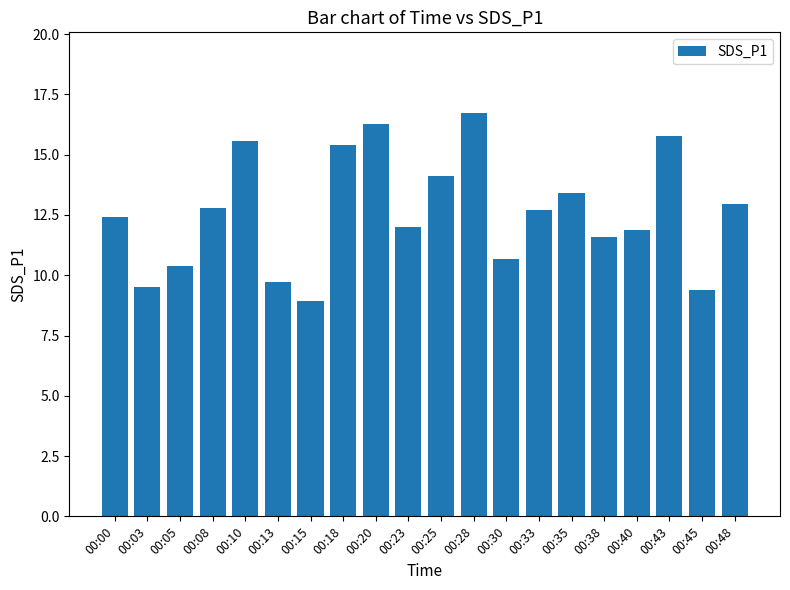

Approximately how many times larger is the value at 00:10 compared to 00:03?

1.6